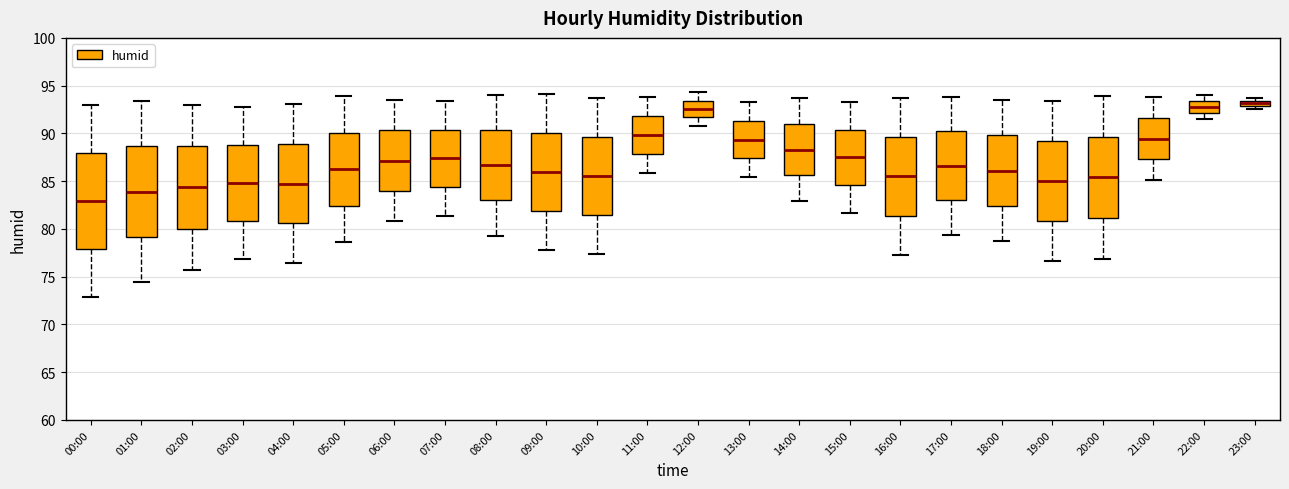

Comparing the boxes themselves (not the whiskers), which one is the tallest?

00:00